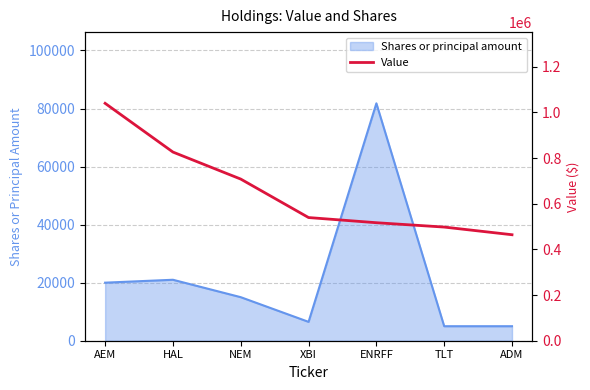

What is the value of the 3rd point from the left?

708000